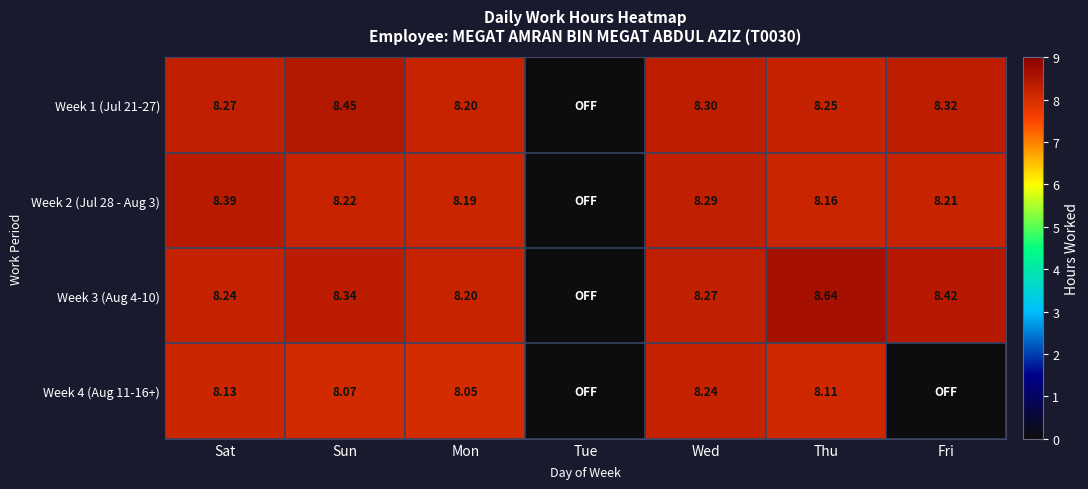

What is the spread (max minus min) of values at Fri?

8.4